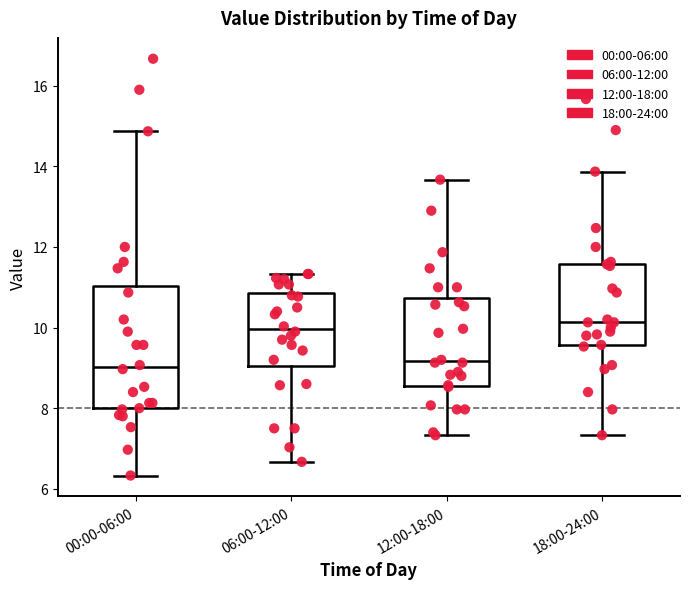

Reading left to right, read every box against the y-axis: the position of its median line, the range the box covers, and the ends of its whiskers. The values are not printed on the chart, so give them approximately, as read against the axis.

00:00-06:00: median 9.0, box 8.0 to 11.0, whiskers 6.4 to 14.8
06:00-12:00: median 10.0, box 9.0 to 10.8, whiskers 6.6 to 11.4
12:00-18:00: median 9.2, box 8.6 to 10.8, whiskers 7.4 to 13.6
18:00-24:00: median 10.2, box 9.6 to 11.6, whiskers 7.4 to 13.8